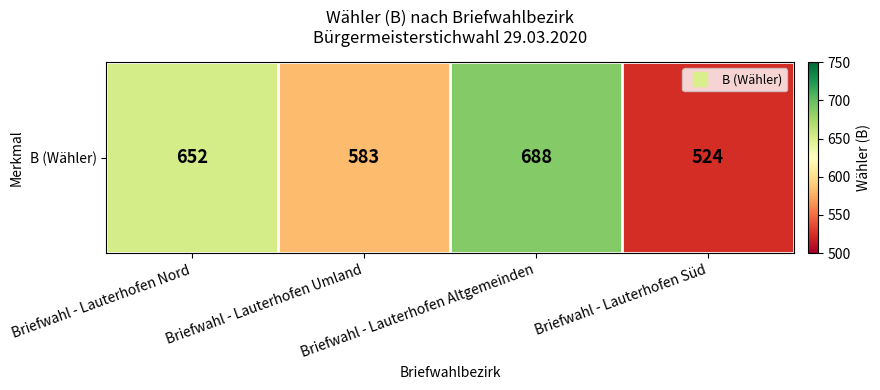

What is the difference between the values at Briefwahl - Lauterhofen Süd and Briefwahl - Lauterhofen Umland?

59